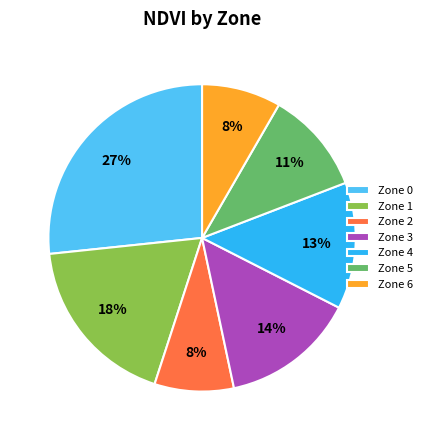

What is the largest slice in the pie chart?

Zone 0